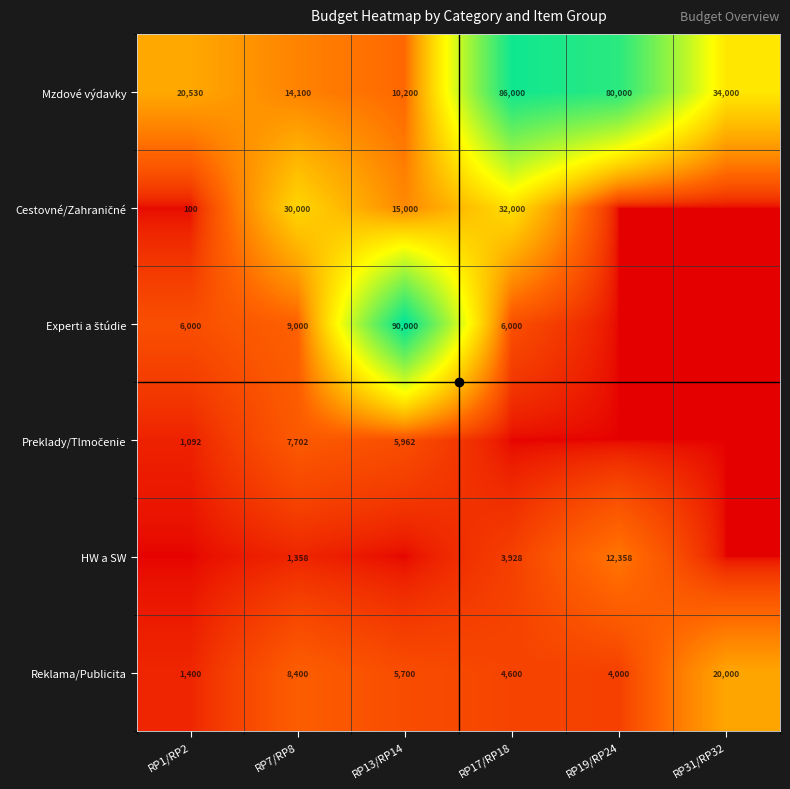

What is the difference between the maximum and minimum values in the Mzdové výdavky series?

75800